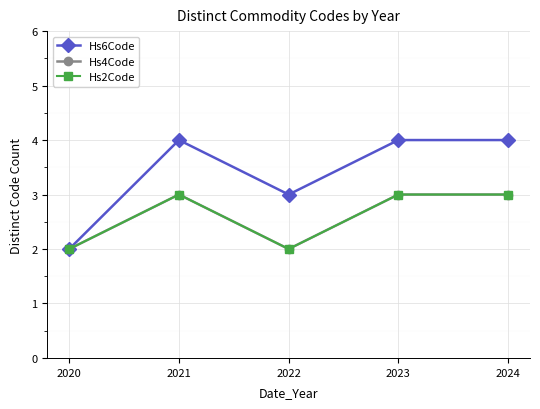

Is this an area chart (filled region under the line)?

No